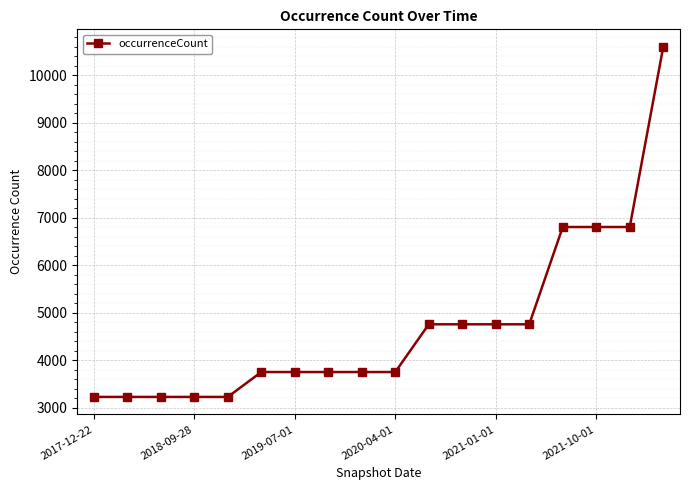

Does the chart display data point markers on the line(s)?

Yes